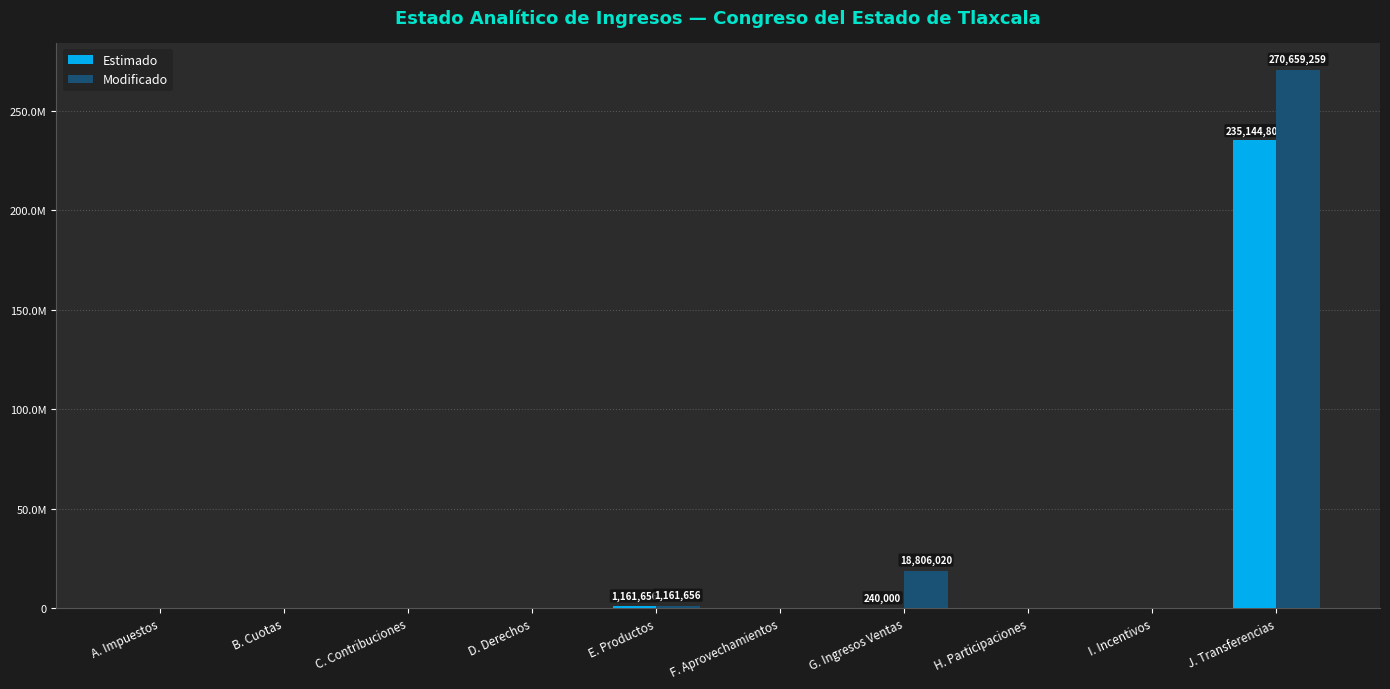

At how many categories does at least one series exceed 168317499?

1